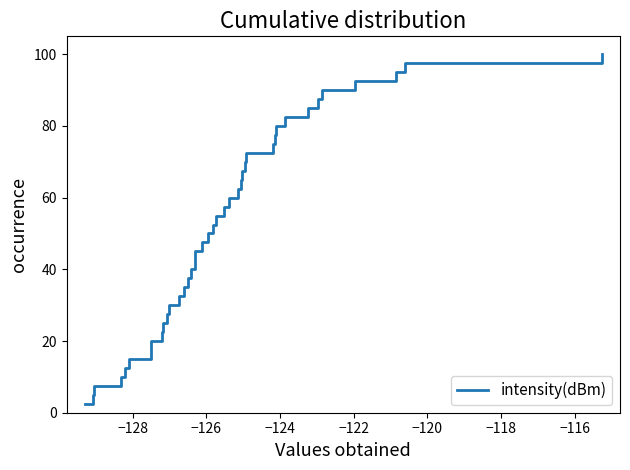

What is the minimum value shown in the chart?

2.5